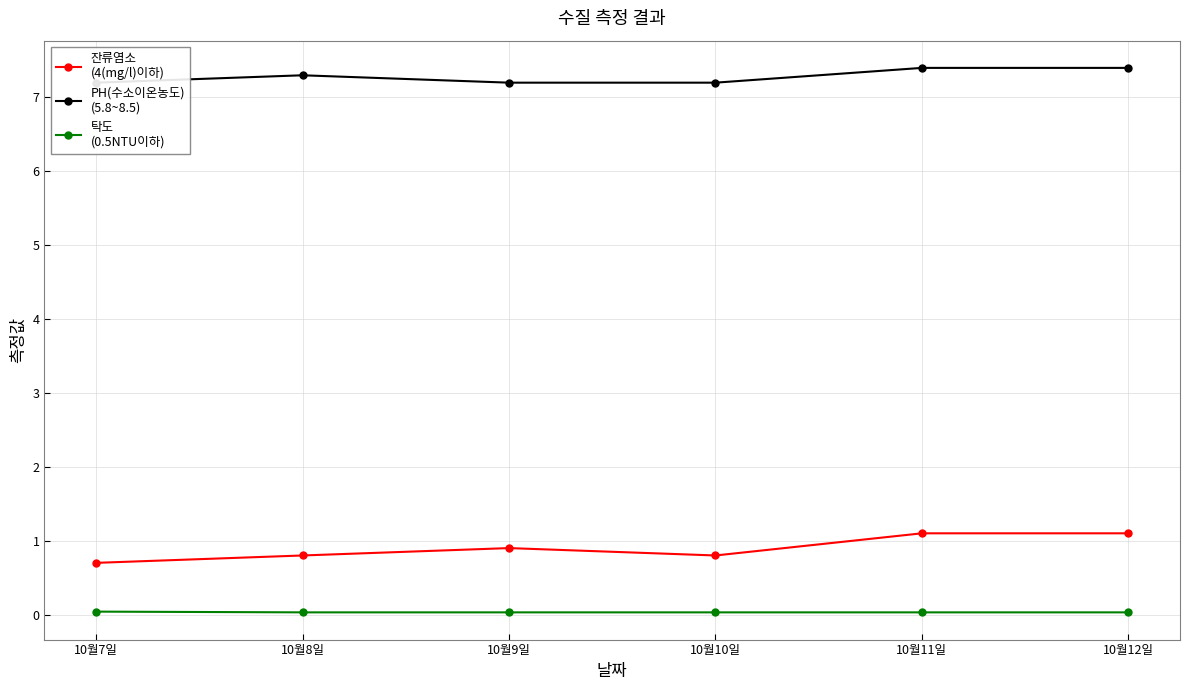

List the series in order of their peak value, lowest first.

탁도
(0.5NTU이하), 잔류염소
(4(mg/l)이하), PH(수소이온농도)
(5.8~8.5)